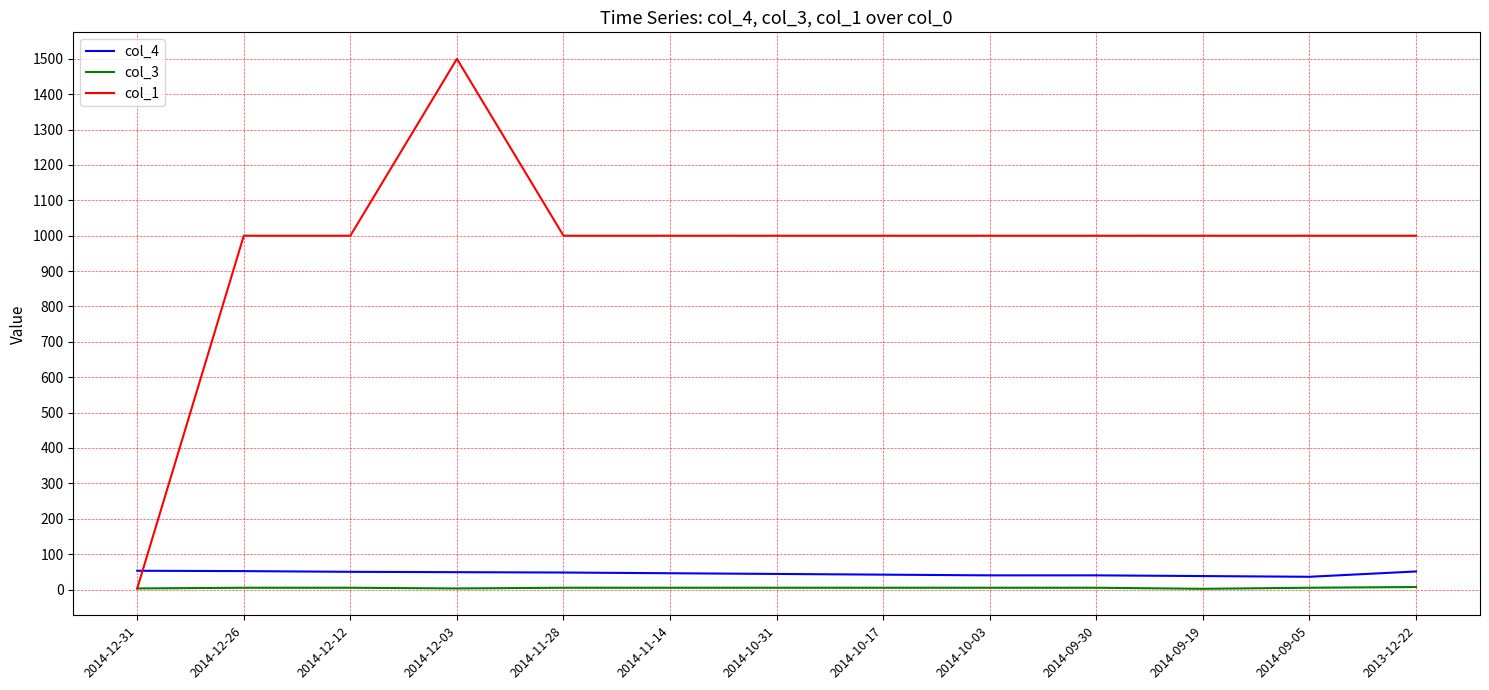

Which series has the largest total across all categories?

col_1